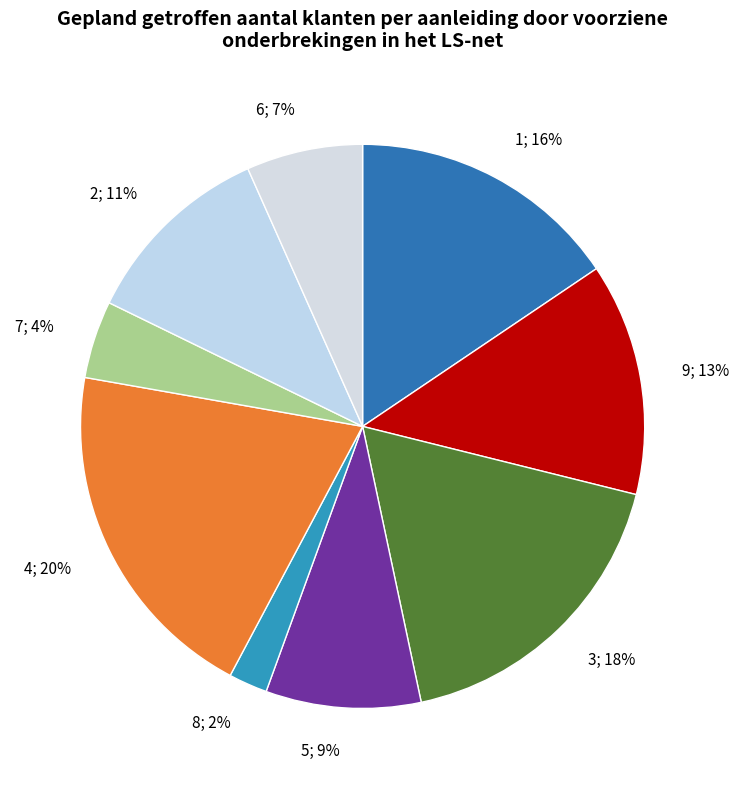

What is the largest slice in the pie chart?

4